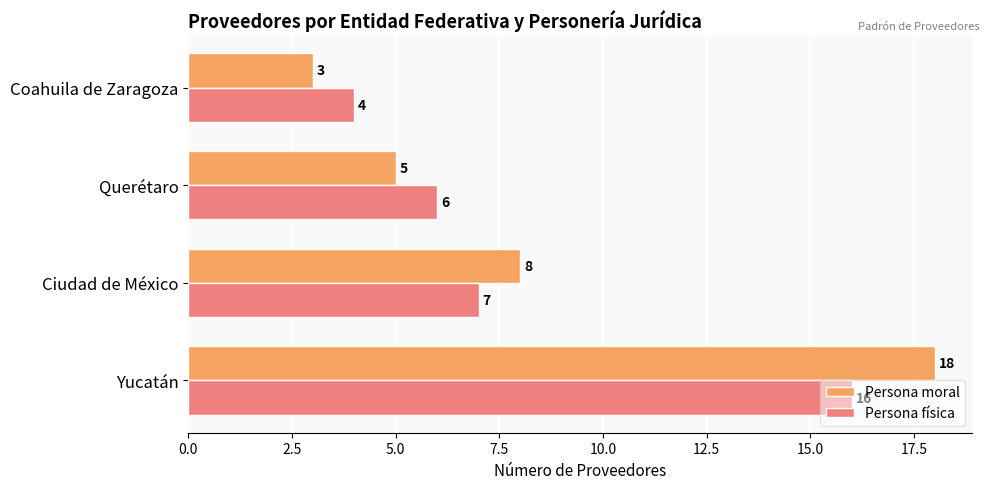

The value of Persona moral at Coahuila de Zaragoza is 2. True or false?

False